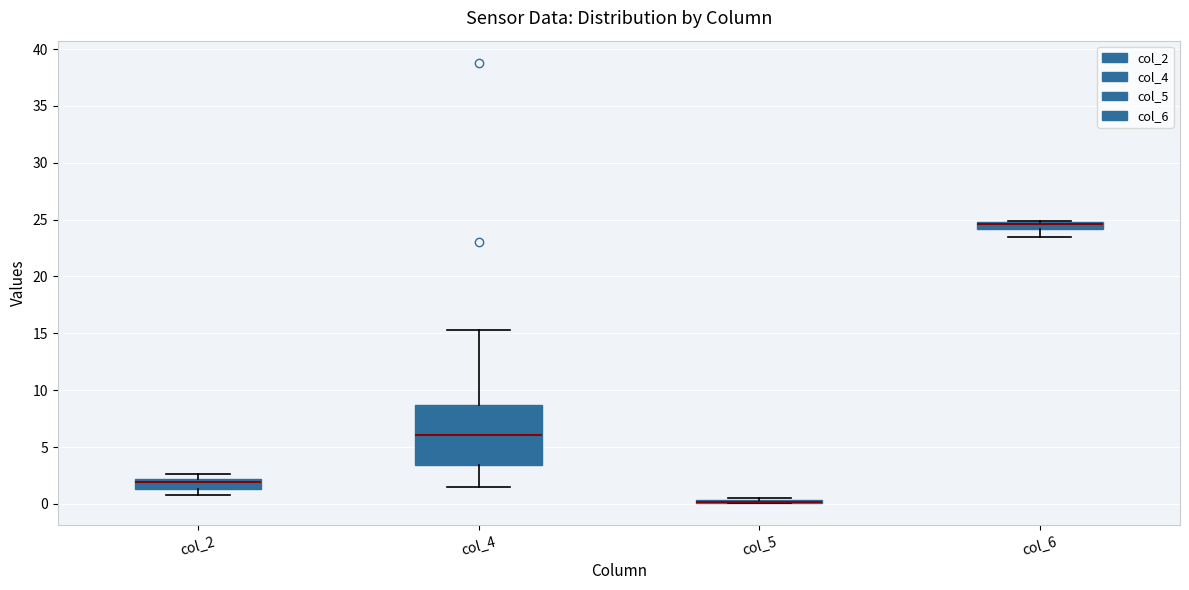

Which box is the tallest, from its lower edge to its upper edge?

col_4